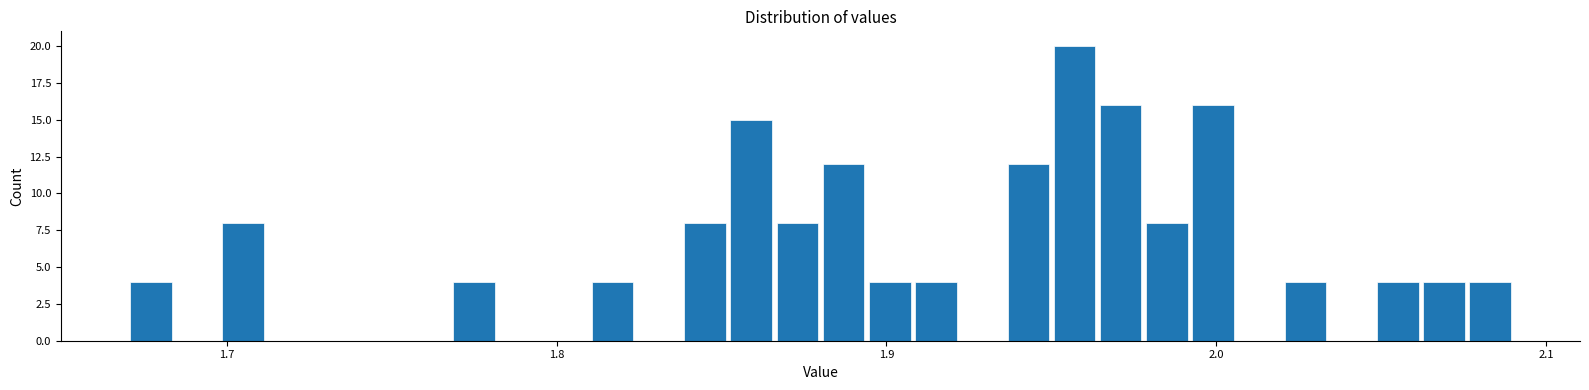

Read against the x-axis, roughly where is the centre of the tallest bar?

1.96